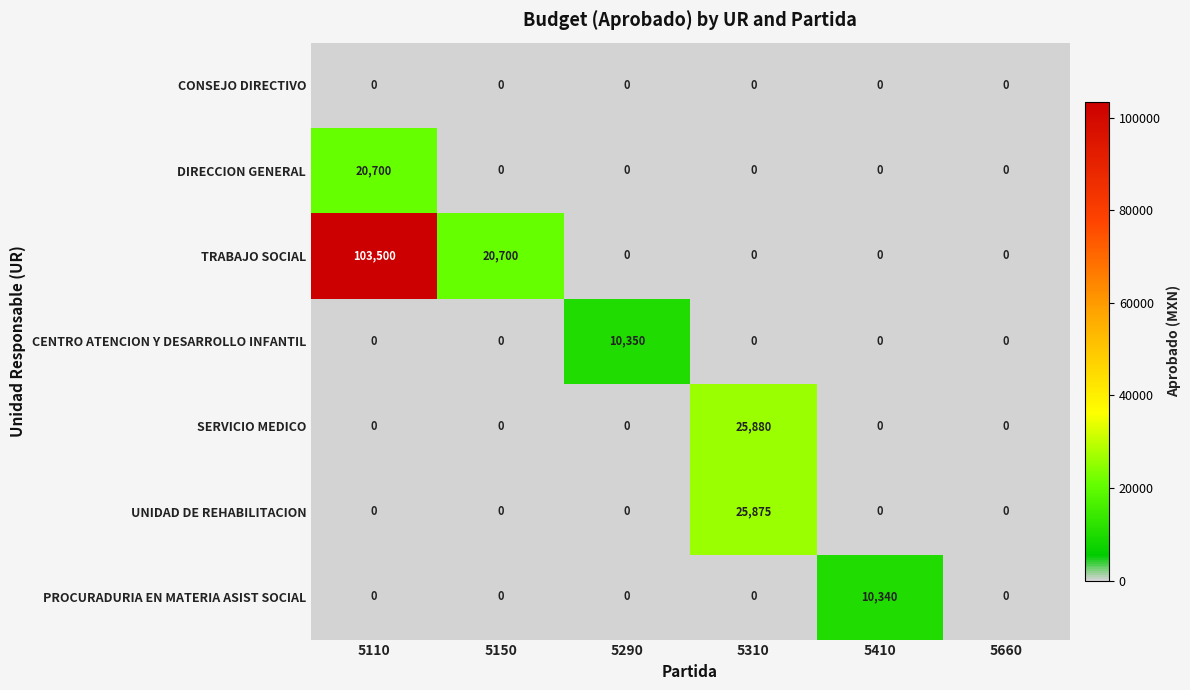

What is the total value across all series at 5410?

10340